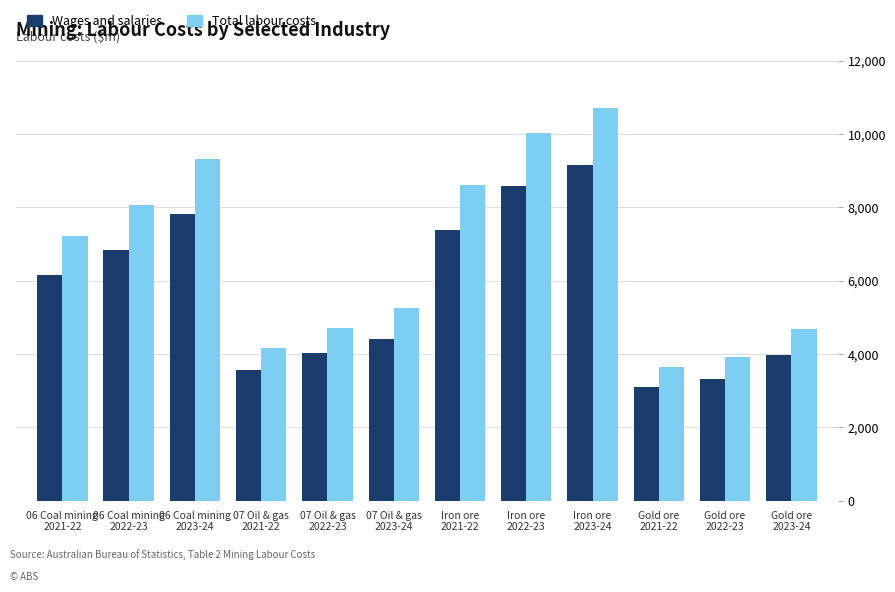

Does the chart contain stacked bars?

No